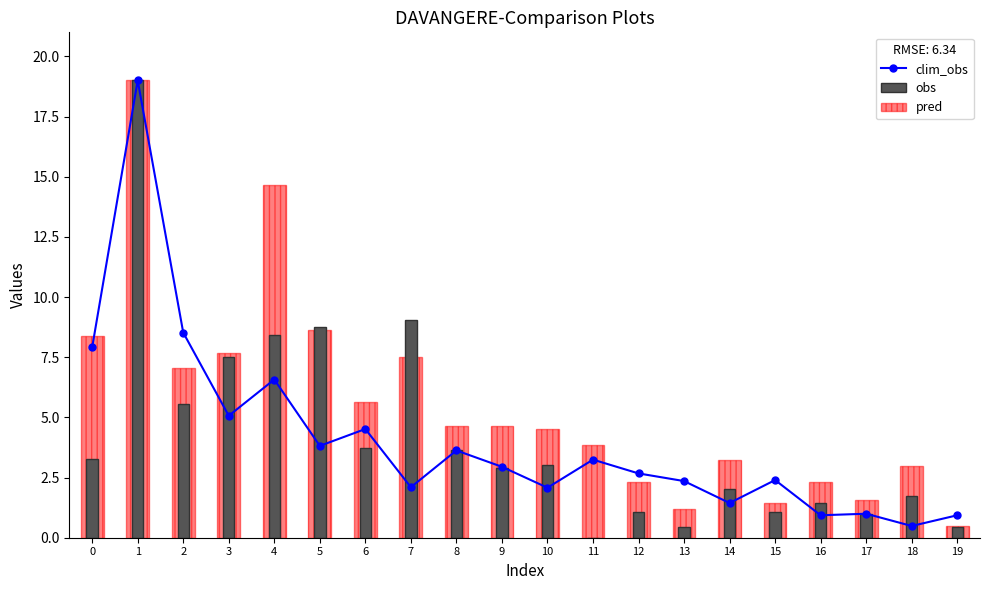

Reading left to right, extract all data points from this chart.

clim_obs: 7.9	19.0	8.5	5.1	6.6	3.8	4.5	2.1	3.6	2.9	2.1	3.2	2.7	2.4	1.4	2.4	0.9	1.0	0.5	0.9
pred: 8.4	19.0	7.1	7.7	14.7	8.6	5.6	7.5	4.6	4.6	4.5	3.8	2.3	1.2	3.2	1.4	2.3	1.6	3.0	0.5
obs: 3.3	19.0	5.6	7.5	8.4	8.8	3.7	9.0	3.6	2.9	3.0	0.0	1.1	0.5	2.0	1.1	1.4	1.0	1.8	0.4